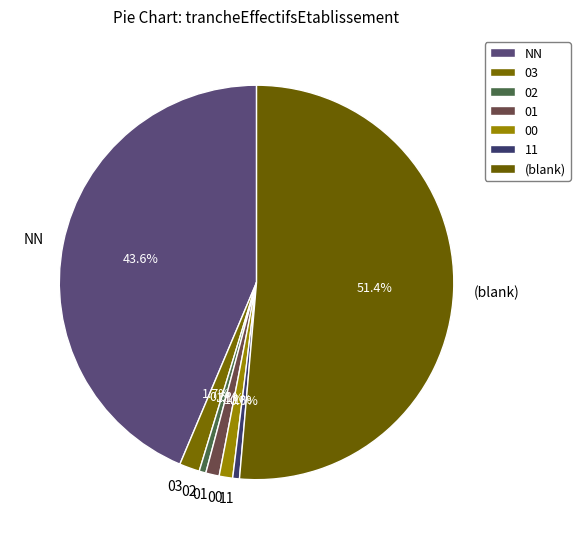

To the nearest percent, what percentage of the pie is NN?

44%